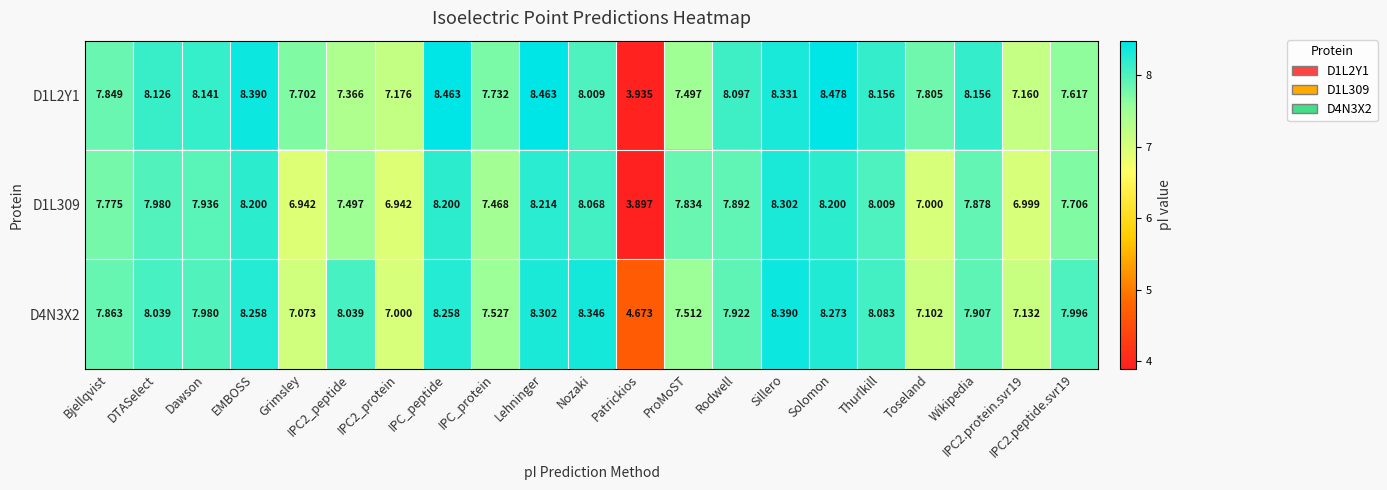

Which series has the largest total across all categories?

D1L2Y1